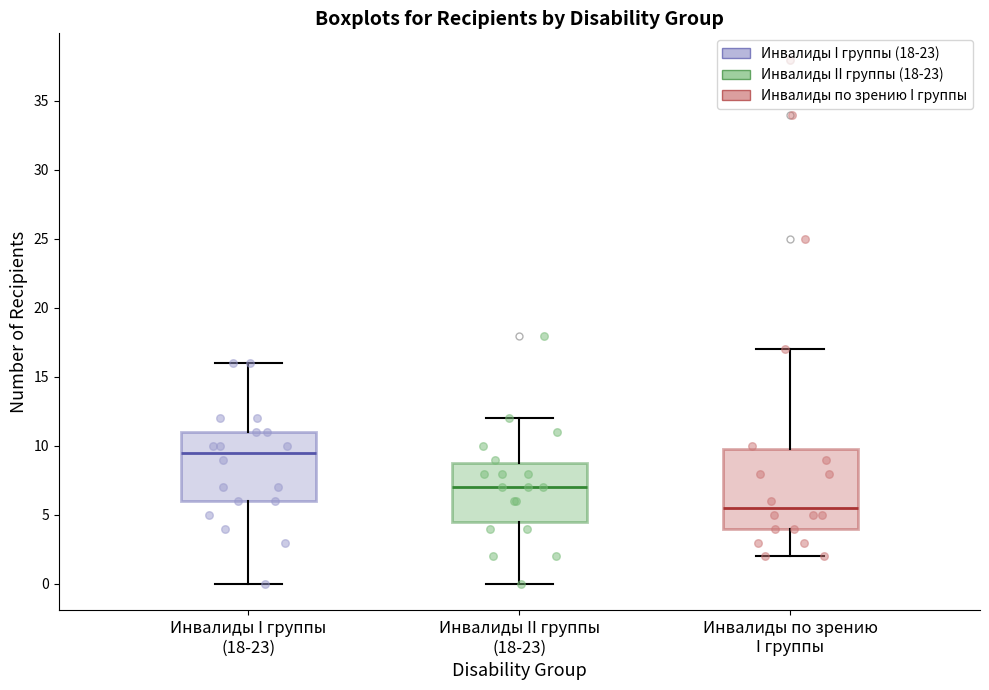

Where does the lower whisker of the box for Инвалиды I группы (18-23) end on the y-axis? The values are not printed on the chart, so give them approximately, as read against the axis.

0.0